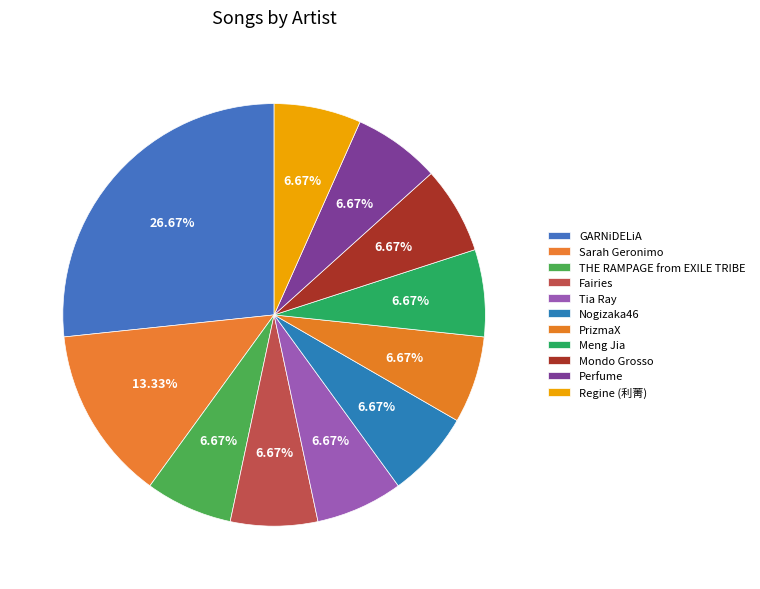

How many slices are in this pie chart?

11